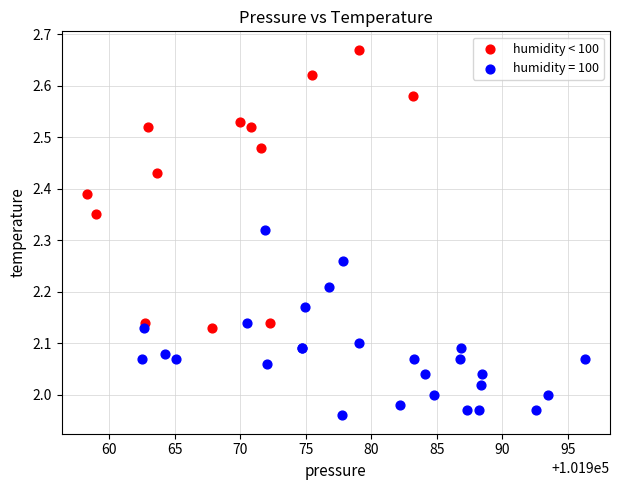

Which series has the largest Y range (max minus min)?

humidity < 100